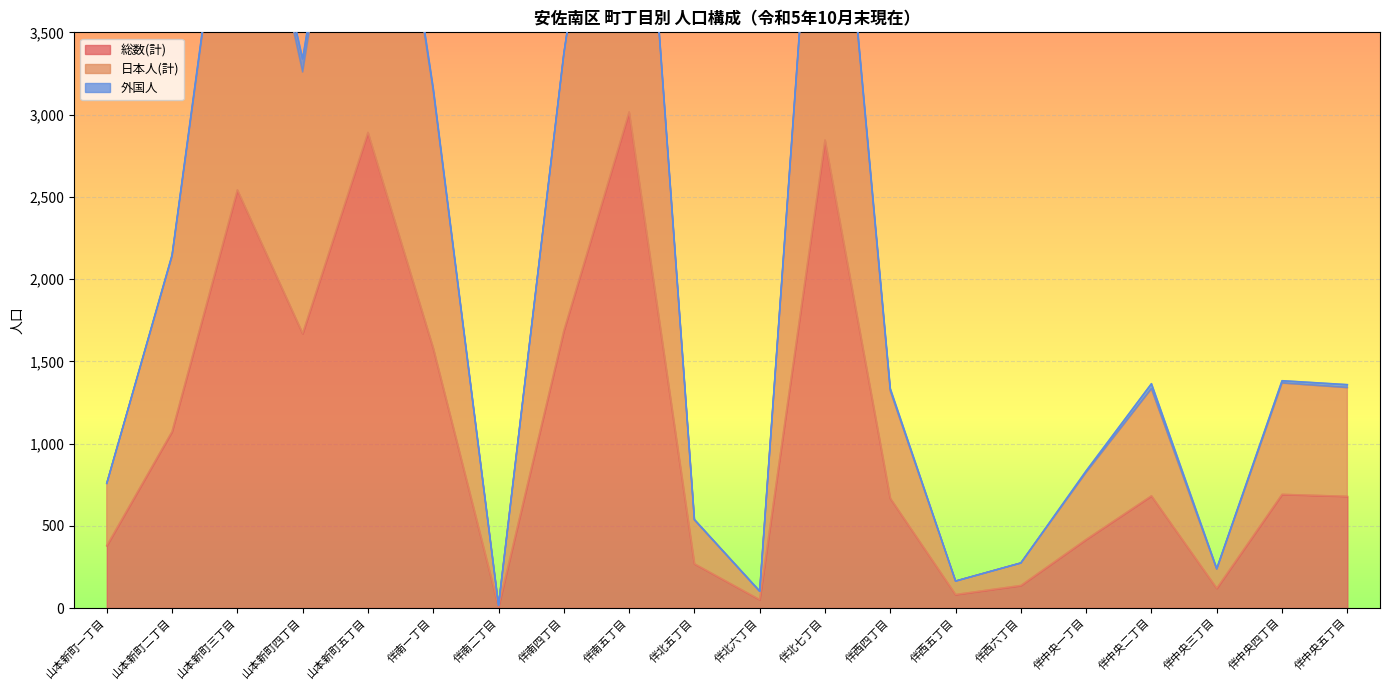

At which label is 日本人(計) closest to 3015?

伴南一丁目